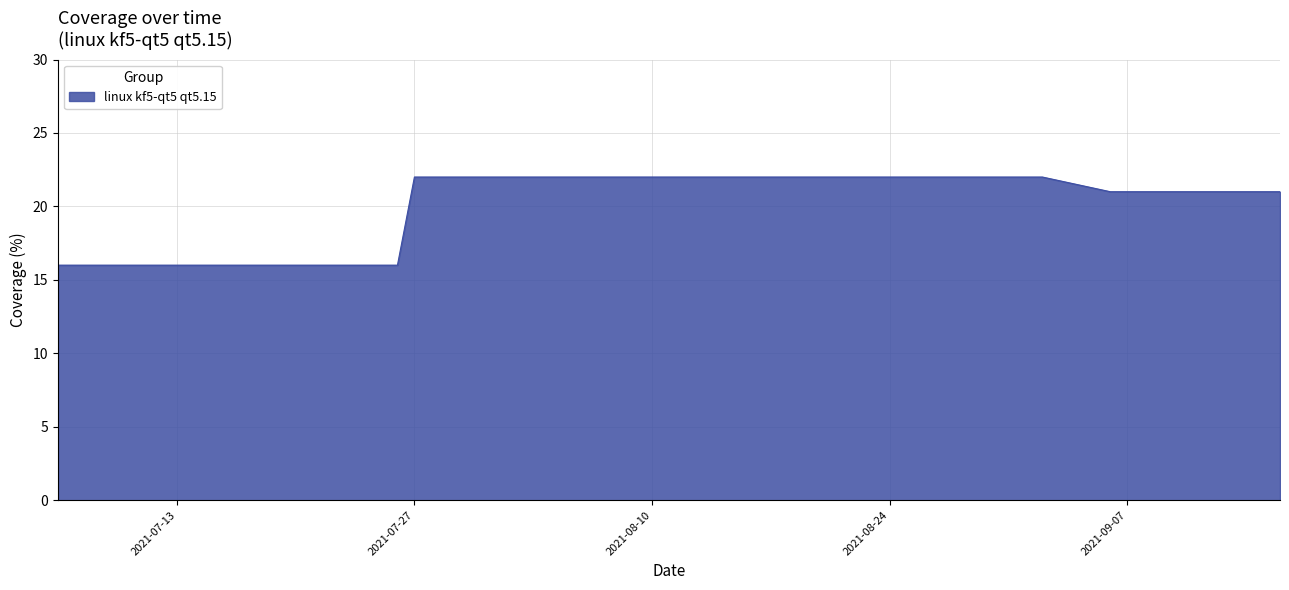

Count the values in the range 16 to 22.

31